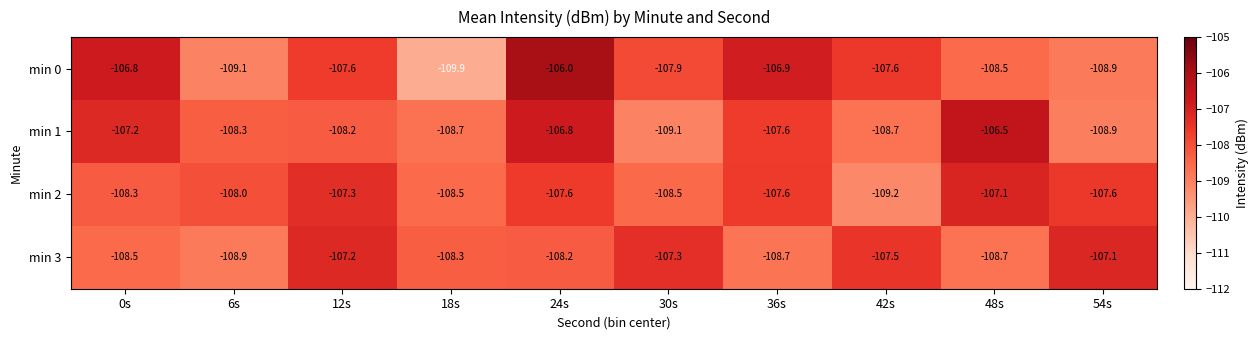

What is the difference between the highest and lowest values at 42s?

1.7